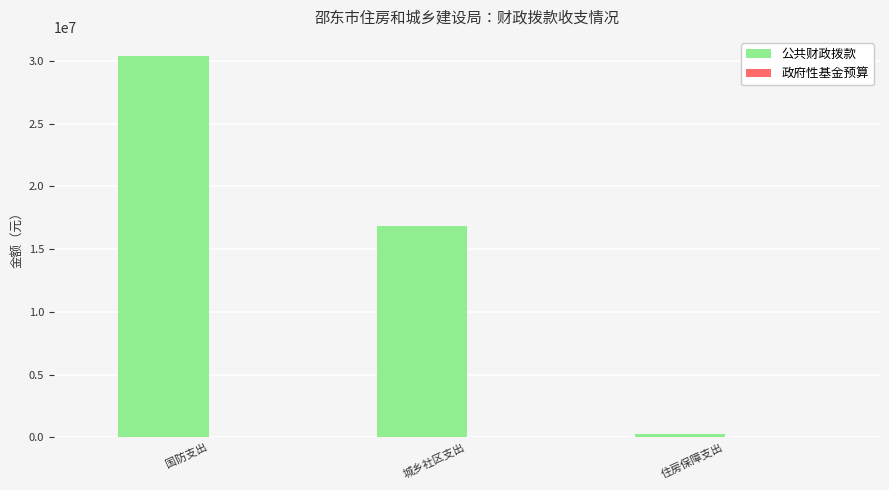

What is the maximum value shown in the chart?

30400000